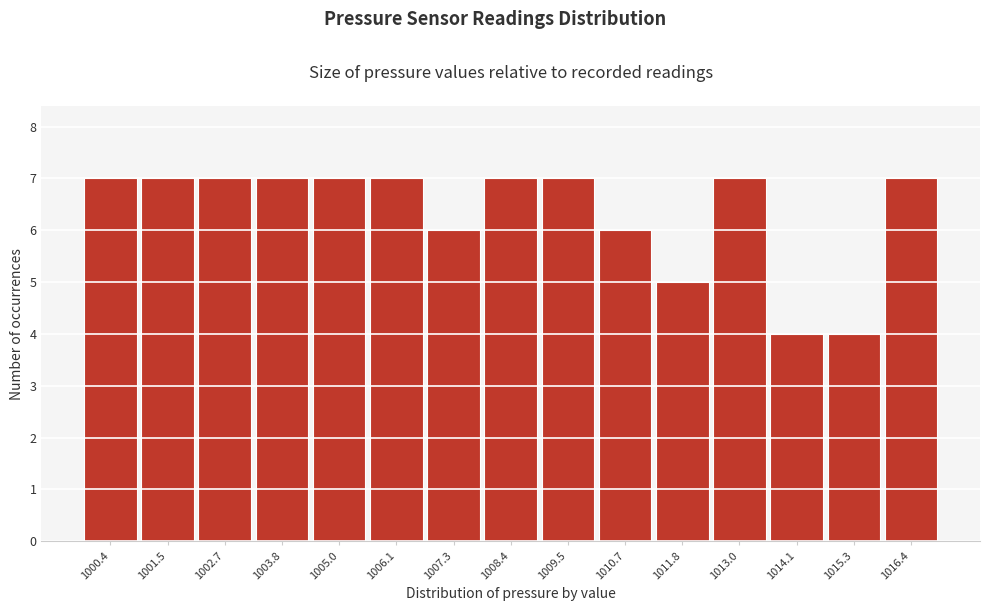

Reading right to left, extract all data points from this chart.

7	4	4	7	5	6	7	7	6	7	7	7	7	7	7